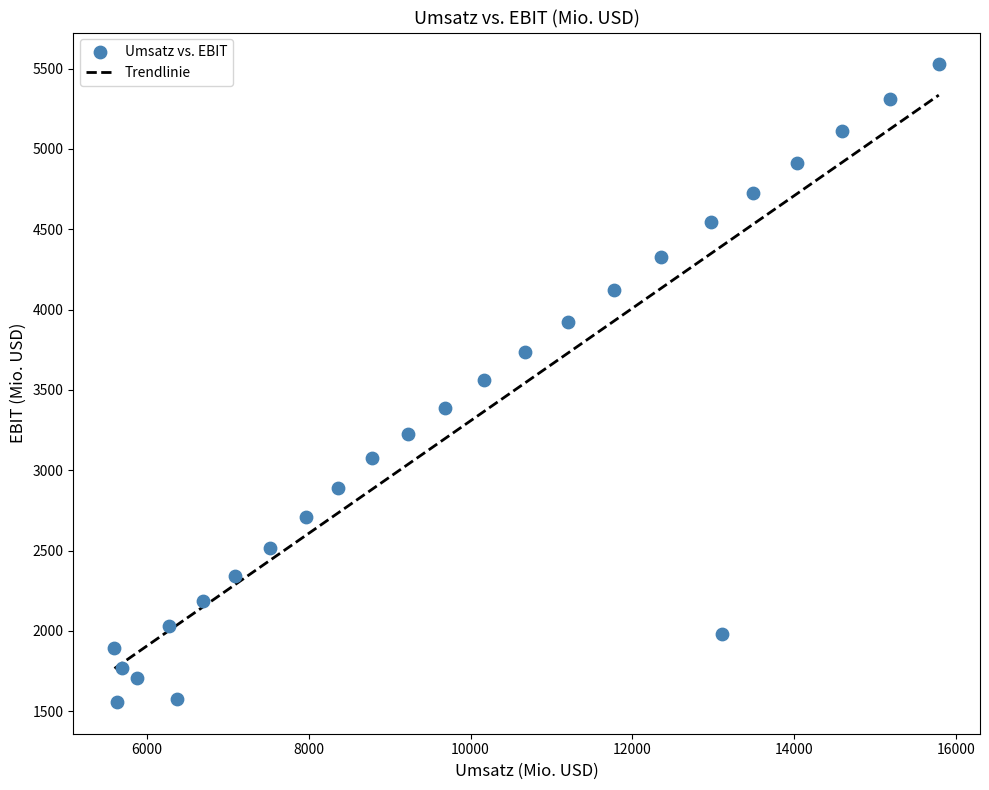

What is the range of X values (max minus min)?

10192.5